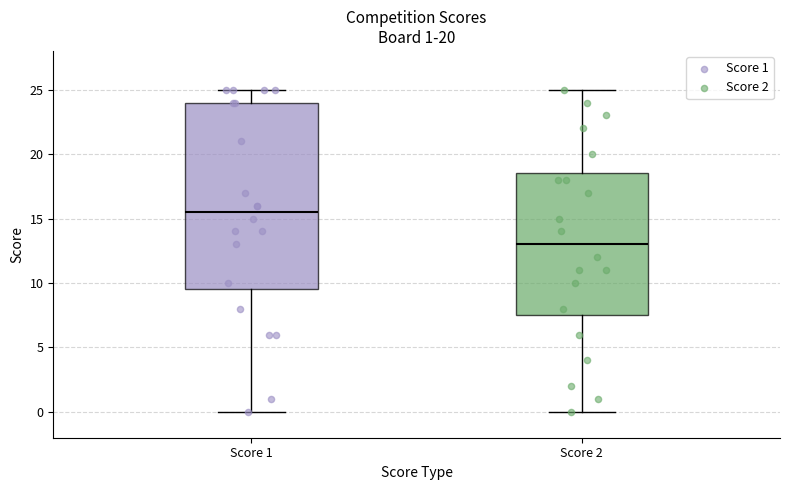

Which box's median line is the highest?

Score 1